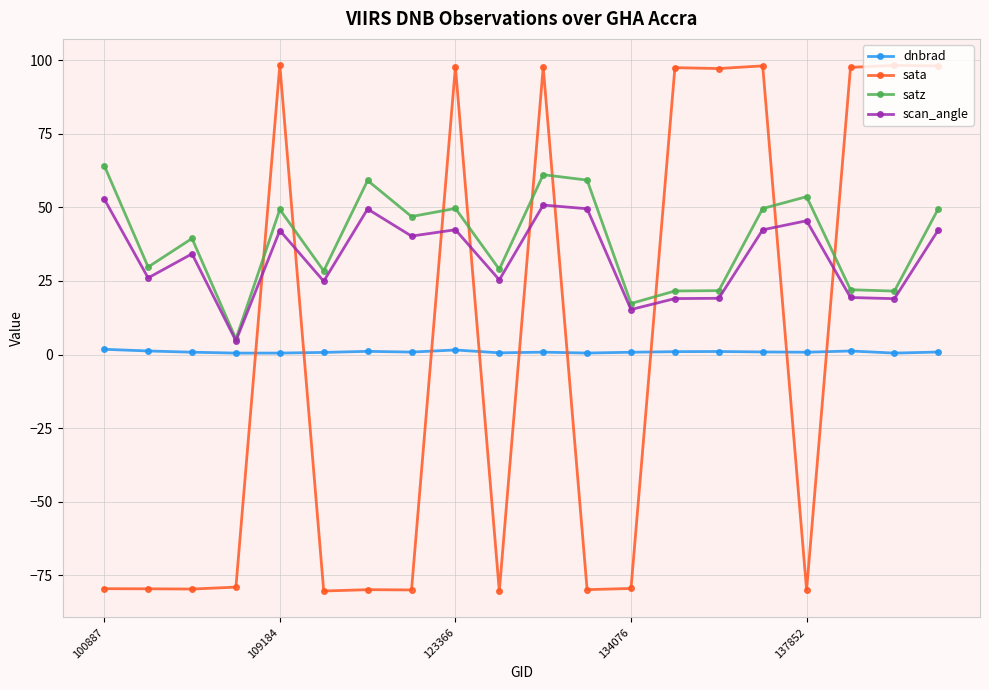

Rank the series by their maximum value, from lowest to highest.

dnbrad, scan_angle, satz, sata